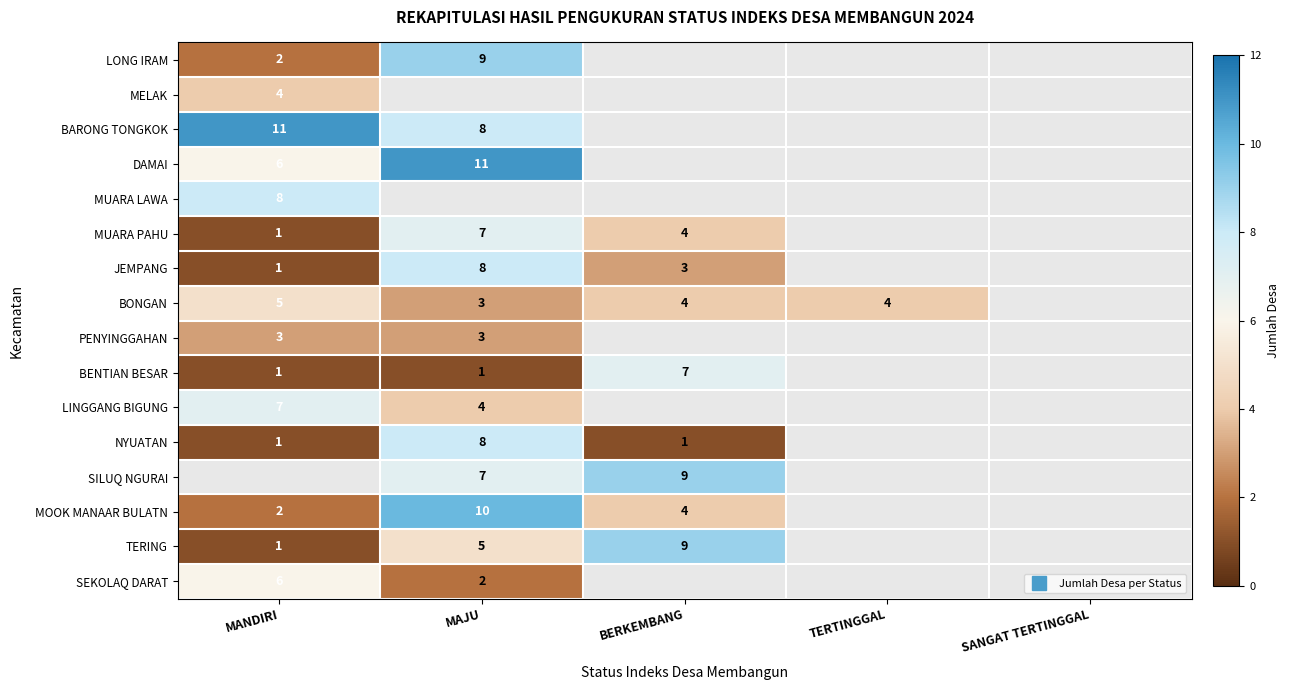

Which label corresponds to the largest value in the chart?

MANDIRI